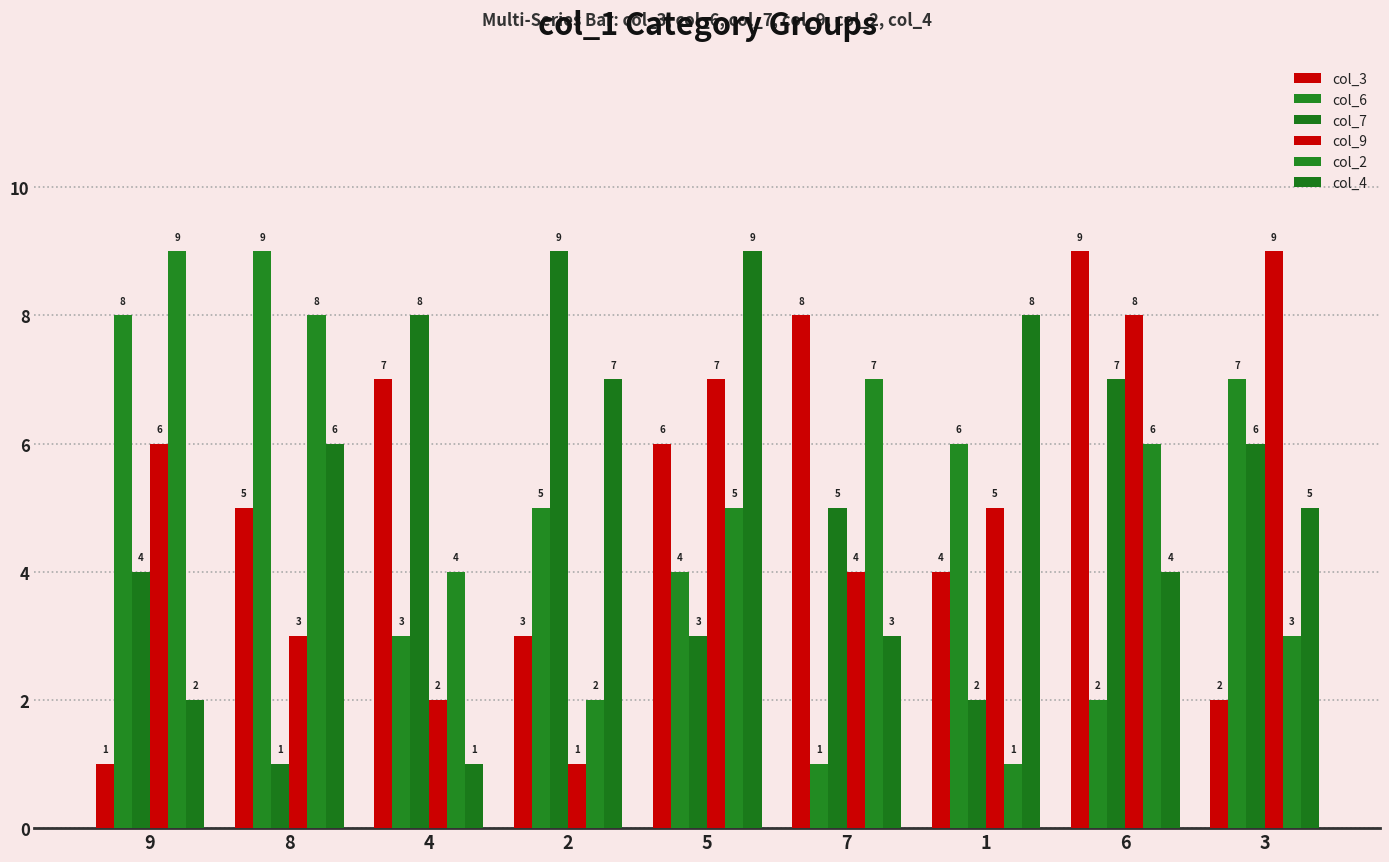

How many bars are there in total?

54